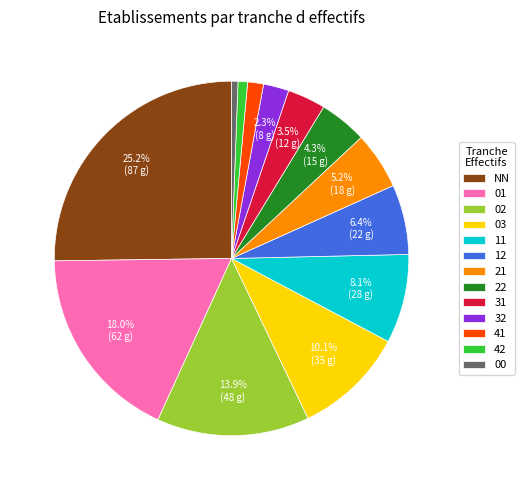

What percentage do 32 and NN together represent?

27.5%